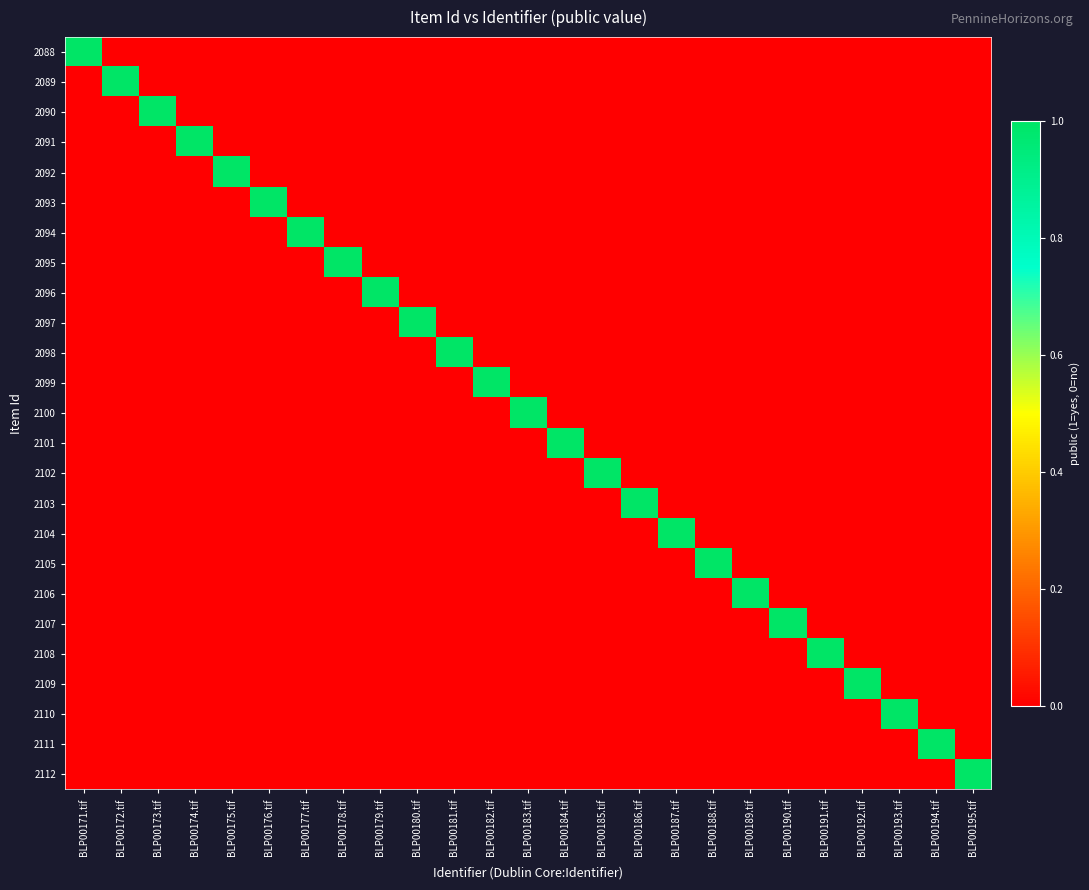

Reading left to right, list all the values displayed in this chart.

2088: BLP00171.tif=1	BLP00172.tif=0	BLP00173.tif=0	BLP00174.tif=0	BLP00175.tif=0	BLP00176.tif=0	BLP00177.tif=0	BLP00178.tif=0	BLP00179.tif=0	BLP00180.tif=0	BLP00181.tif=0	BLP00182.tif=0	BLP00183.tif=0	BLP00184.tif=0	BLP00185.tif=0	BLP00186.tif=0	BLP00187.tif=0	BLP00188.tif=0	BLP00189.tif=0	BLP00190.tif=0	BLP00191.tif=0	BLP00192.tif=0	BLP00193.tif=0	BLP00194.tif=0	BLP00195.tif=0
2089: BLP00171.tif=0	BLP00172.tif=1	BLP00173.tif=0	BLP00174.tif=0	BLP00175.tif=0	BLP00176.tif=0	BLP00177.tif=0	BLP00178.tif=0	BLP00179.tif=0	BLP00180.tif=0	BLP00181.tif=0	BLP00182.tif=0	BLP00183.tif=0	BLP00184.tif=0	BLP00185.tif=0	BLP00186.tif=0	BLP00187.tif=0	BLP00188.tif=0	BLP00189.tif=0	BLP00190.tif=0	BLP00191.tif=0	BLP00192.tif=0	BLP00193.tif=0	BLP00194.tif=0	BLP00195.tif=0
2090: BLP00171.tif=0	BLP00172.tif=0	BLP00173.tif=1	BLP00174.tif=0	BLP00175.tif=0	BLP00176.tif=0	BLP00177.tif=0	BLP00178.tif=0	BLP00179.tif=0	BLP00180.tif=0	BLP00181.tif=0	BLP00182.tif=0	BLP00183.tif=0	BLP00184.tif=0	BLP00185.tif=0	BLP00186.tif=0	BLP00187.tif=0	BLP00188.tif=0	BLP00189.tif=0	BLP00190.tif=0	BLP00191.tif=0	BLP00192.tif=0	BLP00193.tif=0	BLP00194.tif=0	BLP00195.tif=0
2091: BLP00171.tif=0	BLP00172.tif=0	BLP00173.tif=0	BLP00174.tif=1	BLP00175.tif=0	BLP00176.tif=0	BLP00177.tif=0	BLP00178.tif=0	BLP00179.tif=0	BLP00180.tif=0	BLP00181.tif=0	BLP00182.tif=0	BLP00183.tif=0	BLP00184.tif=0	BLP00185.tif=0	BLP00186.tif=0	BLP00187.tif=0	BLP00188.tif=0	BLP00189.tif=0	BLP00190.tif=0	BLP00191.tif=0	BLP00192.tif=0	BLP00193.tif=0	BLP00194.tif=0	BLP00195.tif=0
2092: BLP00171.tif=0	BLP00172.tif=0	BLP00173.tif=0	BLP00174.tif=0	BLP00175.tif=1	BLP00176.tif=0	BLP00177.tif=0	BLP00178.tif=0	BLP00179.tif=0	BLP00180.tif=0	BLP00181.tif=0	BLP00182.tif=0	BLP00183.tif=0	BLP00184.tif=0	BLP00185.tif=0	BLP00186.tif=0	BLP00187.tif=0	BLP00188.tif=0	BLP00189.tif=0	BLP00190.tif=0	BLP00191.tif=0	BLP00192.tif=0	BLP00193.tif=0	BLP00194.tif=0	BLP00195.tif=0
2093: BLP00171.tif=0	BLP00172.tif=0	BLP00173.tif=0	BLP00174.tif=0	BLP00175.tif=0	BLP00176.tif=1	BLP00177.tif=0	BLP00178.tif=0	BLP00179.tif=0	BLP00180.tif=0	BLP00181.tif=0	BLP00182.tif=0	BLP00183.tif=0	BLP00184.tif=0	BLP00185.tif=0	BLP00186.tif=0	BLP00187.tif=0	BLP00188.tif=0	BLP00189.tif=0	BLP00190.tif=0	BLP00191.tif=0	BLP00192.tif=0	BLP00193.tif=0	BLP00194.tif=0	BLP00195.tif=0
2094: BLP00171.tif=0	BLP00172.tif=0	BLP00173.tif=0	BLP00174.tif=0	BLP00175.tif=0	BLP00176.tif=0	BLP00177.tif=1	BLP00178.tif=0	BLP00179.tif=0	BLP00180.tif=0	BLP00181.tif=0	BLP00182.tif=0	BLP00183.tif=0	BLP00184.tif=0	BLP00185.tif=0	BLP00186.tif=0	BLP00187.tif=0	BLP00188.tif=0	BLP00189.tif=0	BLP00190.tif=0	BLP00191.tif=0	BLP00192.tif=0	BLP00193.tif=0	BLP00194.tif=0	BLP00195.tif=0
2095: BLP00171.tif=0	BLP00172.tif=0	BLP00173.tif=0	BLP00174.tif=0	BLP00175.tif=0	BLP00176.tif=0	BLP00177.tif=0	BLP00178.tif=1	BLP00179.tif=0	BLP00180.tif=0	BLP00181.tif=0	BLP00182.tif=0	BLP00183.tif=0	BLP00184.tif=0	BLP00185.tif=0	BLP00186.tif=0	BLP00187.tif=0	BLP00188.tif=0	BLP00189.tif=0	BLP00190.tif=0	BLP00191.tif=0	BLP00192.tif=0	BLP00193.tif=0	BLP00194.tif=0	BLP00195.tif=0
2096: BLP00171.tif=0	BLP00172.tif=0	BLP00173.tif=0	BLP00174.tif=0	BLP00175.tif=0	BLP00176.tif=0	BLP00177.tif=0	BLP00178.tif=0	BLP00179.tif=1	BLP00180.tif=0	BLP00181.tif=0	BLP00182.tif=0	BLP00183.tif=0	BLP00184.tif=0	BLP00185.tif=0	BLP00186.tif=0	BLP00187.tif=0	BLP00188.tif=0	BLP00189.tif=0	BLP00190.tif=0	BLP00191.tif=0	BLP00192.tif=0	BLP00193.tif=0	BLP00194.tif=0	BLP00195.tif=0
2097: BLP00171.tif=0	BLP00172.tif=0	BLP00173.tif=0	BLP00174.tif=0	BLP00175.tif=0	BLP00176.tif=0	BLP00177.tif=0	BLP00178.tif=0	BLP00179.tif=0	BLP00180.tif=1	BLP00181.tif=0	BLP00182.tif=0	BLP00183.tif=0	BLP00184.tif=0	BLP00185.tif=0	BLP00186.tif=0	BLP00187.tif=0	BLP00188.tif=0	BLP00189.tif=0	BLP00190.tif=0	BLP00191.tif=0	BLP00192.tif=0	BLP00193.tif=0	BLP00194.tif=0	BLP00195.tif=0
2098: BLP00171.tif=0	BLP00172.tif=0	BLP00173.tif=0	BLP00174.tif=0	BLP00175.tif=0	BLP00176.tif=0	BLP00177.tif=0	BLP00178.tif=0	BLP00179.tif=0	BLP00180.tif=0	BLP00181.tif=1	BLP00182.tif=0	BLP00183.tif=0	BLP00184.tif=0	BLP00185.tif=0	BLP00186.tif=0	BLP00187.tif=0	BLP00188.tif=0	BLP00189.tif=0	BLP00190.tif=0	BLP00191.tif=0	BLP00192.tif=0	BLP00193.tif=0	BLP00194.tif=0	BLP00195.tif=0
2099: BLP00171.tif=0	BLP00172.tif=0	BLP00173.tif=0	BLP00174.tif=0	BLP00175.tif=0	BLP00176.tif=0	BLP00177.tif=0	BLP00178.tif=0	BLP00179.tif=0	BLP00180.tif=0	BLP00181.tif=0	BLP00182.tif=1	BLP00183.tif=0	BLP00184.tif=0	BLP00185.tif=0	BLP00186.tif=0	BLP00187.tif=0	BLP00188.tif=0	BLP00189.tif=0	BLP00190.tif=0	BLP00191.tif=0	BLP00192.tif=0	BLP00193.tif=0	BLP00194.tif=0	BLP00195.tif=0
2100: BLP00171.tif=0	BLP00172.tif=0	BLP00173.tif=0	BLP00174.tif=0	BLP00175.tif=0	BLP00176.tif=0	BLP00177.tif=0	BLP00178.tif=0	BLP00179.tif=0	BLP00180.tif=0	BLP00181.tif=0	BLP00182.tif=0	BLP00183.tif=1	BLP00184.tif=0	BLP00185.tif=0	BLP00186.tif=0	BLP00187.tif=0	BLP00188.tif=0	BLP00189.tif=0	BLP00190.tif=0	BLP00191.tif=0	BLP00192.tif=0	BLP00193.tif=0	BLP00194.tif=0	BLP00195.tif=0
2101: BLP00171.tif=0	BLP00172.tif=0	BLP00173.tif=0	BLP00174.tif=0	BLP00175.tif=0	BLP00176.tif=0	BLP00177.tif=0	BLP00178.tif=0	BLP00179.tif=0	BLP00180.tif=0	BLP00181.tif=0	BLP00182.tif=0	BLP00183.tif=0	BLP00184.tif=1	BLP00185.tif=0	BLP00186.tif=0	BLP00187.tif=0	BLP00188.tif=0	BLP00189.tif=0	BLP00190.tif=0	BLP00191.tif=0	BLP00192.tif=0	BLP00193.tif=0	BLP00194.tif=0	BLP00195.tif=0
2102: BLP00171.tif=0	BLP00172.tif=0	BLP00173.tif=0	BLP00174.tif=0	BLP00175.tif=0	BLP00176.tif=0	BLP00177.tif=0	BLP00178.tif=0	BLP00179.tif=0	BLP00180.tif=0	BLP00181.tif=0	BLP00182.tif=0	BLP00183.tif=0	BLP00184.tif=0	BLP00185.tif=1	BLP00186.tif=0	BLP00187.tif=0	BLP00188.tif=0	BLP00189.tif=0	BLP00190.tif=0	BLP00191.tif=0	BLP00192.tif=0	BLP00193.tif=0	BLP00194.tif=0	BLP00195.tif=0
2103: BLP00171.tif=0	BLP00172.tif=0	BLP00173.tif=0	BLP00174.tif=0	BLP00175.tif=0	BLP00176.tif=0	BLP00177.tif=0	BLP00178.tif=0	BLP00179.tif=0	BLP00180.tif=0	BLP00181.tif=0	BLP00182.tif=0	BLP00183.tif=0	BLP00184.tif=0	BLP00185.tif=0	BLP00186.tif=1	BLP00187.tif=0	BLP00188.tif=0	BLP00189.tif=0	BLP00190.tif=0	BLP00191.tif=0	BLP00192.tif=0	BLP00193.tif=0	BLP00194.tif=0	BLP00195.tif=0
2104: BLP00171.tif=0	BLP00172.tif=0	BLP00173.tif=0	BLP00174.tif=0	BLP00175.tif=0	BLP00176.tif=0	BLP00177.tif=0	BLP00178.tif=0	BLP00179.tif=0	BLP00180.tif=0	BLP00181.tif=0	BLP00182.tif=0	BLP00183.tif=0	BLP00184.tif=0	BLP00185.tif=0	BLP00186.tif=0	BLP00187.tif=1	BLP00188.tif=0	BLP00189.tif=0	BLP00190.tif=0	BLP00191.tif=0	BLP00192.tif=0	BLP00193.tif=0	BLP00194.tif=0	BLP00195.tif=0
2105: BLP00171.tif=0	BLP00172.tif=0	BLP00173.tif=0	BLP00174.tif=0	BLP00175.tif=0	BLP00176.tif=0	BLP00177.tif=0	BLP00178.tif=0	BLP00179.tif=0	BLP00180.tif=0	BLP00181.tif=0	BLP00182.tif=0	BLP00183.tif=0	BLP00184.tif=0	BLP00185.tif=0	BLP00186.tif=0	BLP00187.tif=0	BLP00188.tif=1	BLP00189.tif=0	BLP00190.tif=0	BLP00191.tif=0	BLP00192.tif=0	BLP00193.tif=0	BLP00194.tif=0	BLP00195.tif=0
2106: BLP00171.tif=0	BLP00172.tif=0	BLP00173.tif=0	BLP00174.tif=0	BLP00175.tif=0	BLP00176.tif=0	BLP00177.tif=0	BLP00178.tif=0	BLP00179.tif=0	BLP00180.tif=0	BLP00181.tif=0	BLP00182.tif=0	BLP00183.tif=0	BLP00184.tif=0	BLP00185.tif=0	BLP00186.tif=0	BLP00187.tif=0	BLP00188.tif=0	BLP00189.tif=1	BLP00190.tif=0	BLP00191.tif=0	BLP00192.tif=0	BLP00193.tif=0	BLP00194.tif=0	BLP00195.tif=0
2107: BLP00171.tif=0	BLP00172.tif=0	BLP00173.tif=0	BLP00174.tif=0	BLP00175.tif=0	BLP00176.tif=0	BLP00177.tif=0	BLP00178.tif=0	BLP00179.tif=0	BLP00180.tif=0	BLP00181.tif=0	BLP00182.tif=0	BLP00183.tif=0	BLP00184.tif=0	BLP00185.tif=0	BLP00186.tif=0	BLP00187.tif=0	BLP00188.tif=0	BLP00189.tif=0	BLP00190.tif=1	BLP00191.tif=0	BLP00192.tif=0	BLP00193.tif=0	BLP00194.tif=0	BLP00195.tif=0
2108: BLP00171.tif=0	BLP00172.tif=0	BLP00173.tif=0	BLP00174.tif=0	BLP00175.tif=0	BLP00176.tif=0	BLP00177.tif=0	BLP00178.tif=0	BLP00179.tif=0	BLP00180.tif=0	BLP00181.tif=0	BLP00182.tif=0	BLP00183.tif=0	BLP00184.tif=0	BLP00185.tif=0	BLP00186.tif=0	BLP00187.tif=0	BLP00188.tif=0	BLP00189.tif=0	BLP00190.tif=0	BLP00191.tif=1	BLP00192.tif=0	BLP00193.tif=0	BLP00194.tif=0	BLP00195.tif=0
2109: BLP00171.tif=0	BLP00172.tif=0	BLP00173.tif=0	BLP00174.tif=0	BLP00175.tif=0	BLP00176.tif=0	BLP00177.tif=0	BLP00178.tif=0	BLP00179.tif=0	BLP00180.tif=0	BLP00181.tif=0	BLP00182.tif=0	BLP00183.tif=0	BLP00184.tif=0	BLP00185.tif=0	BLP00186.tif=0	BLP00187.tif=0	BLP00188.tif=0	BLP00189.tif=0	BLP00190.tif=0	BLP00191.tif=0	BLP00192.tif=1	BLP00193.tif=0	BLP00194.tif=0	BLP00195.tif=0
2110: BLP00171.tif=0	BLP00172.tif=0	BLP00173.tif=0	BLP00174.tif=0	BLP00175.tif=0	BLP00176.tif=0	BLP00177.tif=0	BLP00178.tif=0	BLP00179.tif=0	BLP00180.tif=0	BLP00181.tif=0	BLP00182.tif=0	BLP00183.tif=0	BLP00184.tif=0	BLP00185.tif=0	BLP00186.tif=0	BLP00187.tif=0	BLP00188.tif=0	BLP00189.tif=0	BLP00190.tif=0	BLP00191.tif=0	BLP00192.tif=0	BLP00193.tif=1	BLP00194.tif=0	BLP00195.tif=0
2111: BLP00171.tif=0	BLP00172.tif=0	BLP00173.tif=0	BLP00174.tif=0	BLP00175.tif=0	BLP00176.tif=0	BLP00177.tif=0	BLP00178.tif=0	BLP00179.tif=0	BLP00180.tif=0	BLP00181.tif=0	BLP00182.tif=0	BLP00183.tif=0	BLP00184.tif=0	BLP00185.tif=0	BLP00186.tif=0	BLP00187.tif=0	BLP00188.tif=0	BLP00189.tif=0	BLP00190.tif=0	BLP00191.tif=0	BLP00192.tif=0	BLP00193.tif=0	BLP00194.tif=1	BLP00195.tif=0
2112: BLP00171.tif=0	BLP00172.tif=0	BLP00173.tif=0	BLP00174.tif=0	BLP00175.tif=0	BLP00176.tif=0	BLP00177.tif=0	BLP00178.tif=0	BLP00179.tif=0	BLP00180.tif=0	BLP00181.tif=0	BLP00182.tif=0	BLP00183.tif=0	BLP00184.tif=0	BLP00185.tif=0	BLP00186.tif=0	BLP00187.tif=0	BLP00188.tif=0	BLP00189.tif=0	BLP00190.tif=0	BLP00191.tif=0	BLP00192.tif=0	BLP00193.tif=0	BLP00194.tif=0	BLP00195.tif=1